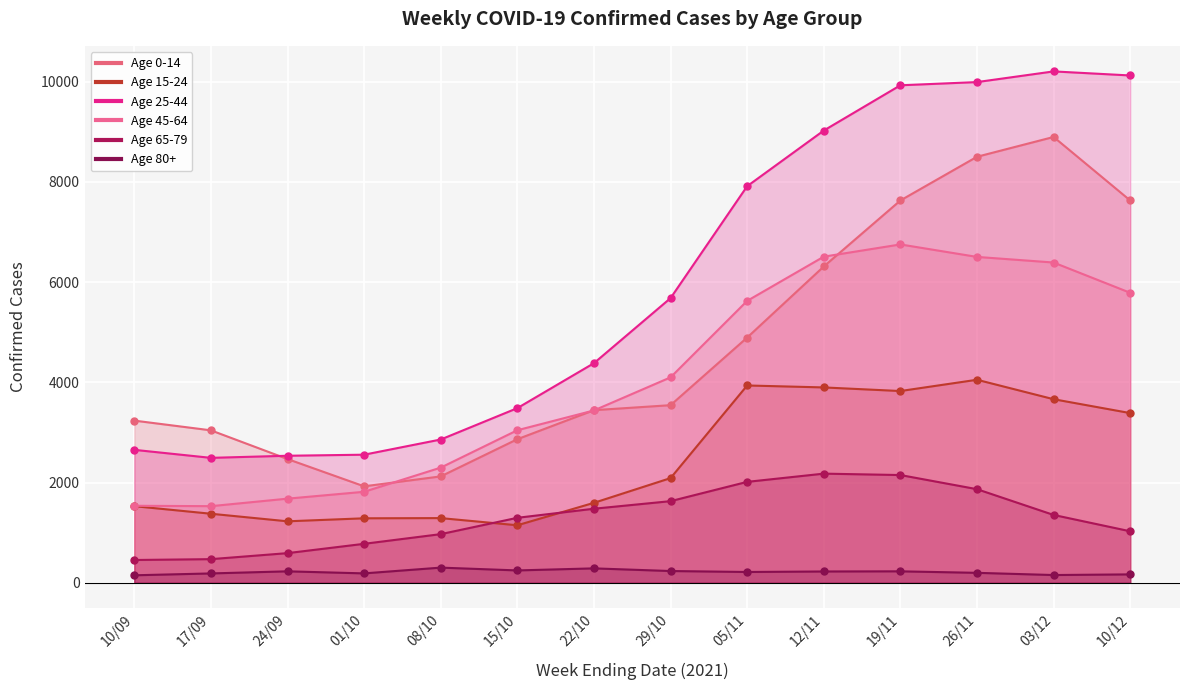

Which has a higher value, 17/09 or 12/11?

12/11